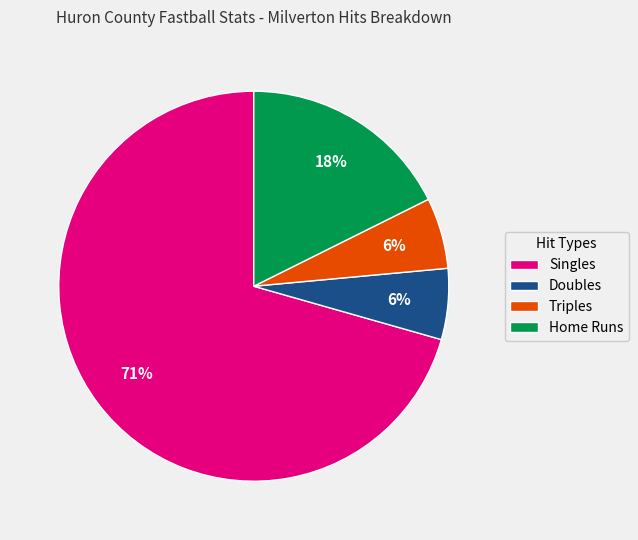

What is the largest slice in the pie chart?

Singles